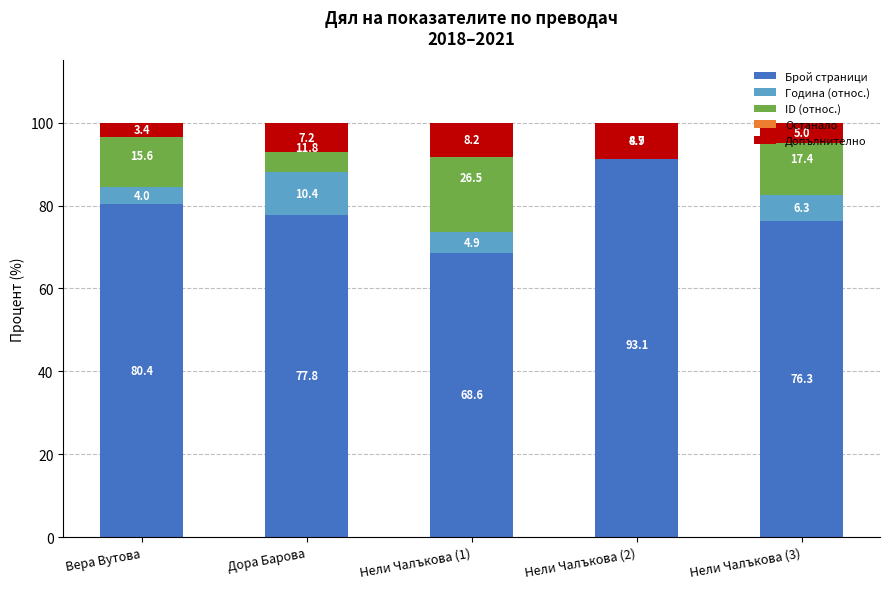

How many groups of bars are there?

5